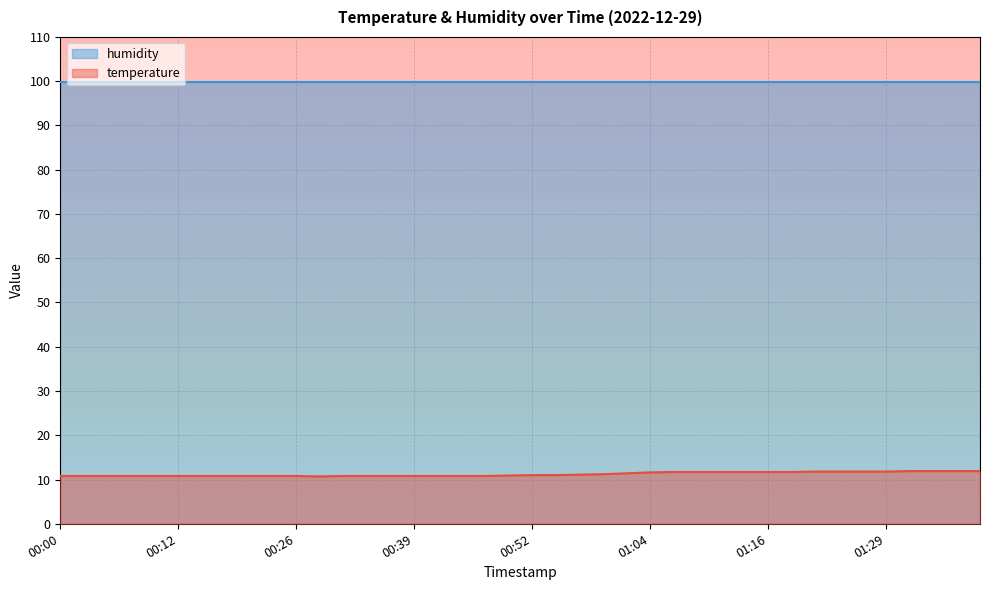

List the labels in order of value, largest first.

01:31, 01:33, 01:36, 01:38, 01:21, 01:24, 01:26, 01:29, 01:06, 01:09, 01:12, 01:14, 01:16, 01:19, 01:04, 01:02, 00:59, 00:57, 00:52, 00:54, 00:49, 00:00, 00:03, 00:05, 00:08, 00:10, 00:12, 00:15, 00:18, 00:20, 00:23, 00:26, 00:31, 00:34, 00:37, 00:39, 00:42, 00:44, 00:47, 00:28